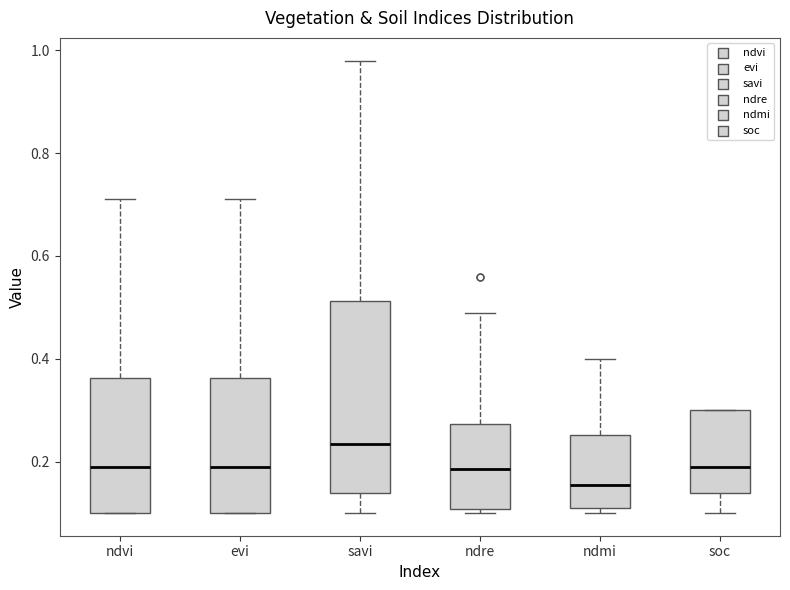

Reading left to right, read every box against the y-axis: the position of its median line, the range the box covers, and the ends of its whiskers. The values are not printed on the chart, so give them approximately, as read against the axis.

ndvi: median 0.20, box 0.10 to 0.36, whiskers 0.10 to 0.72
evi: median 0.20, box 0.10 to 0.36, whiskers 0.10 to 0.72
savi: median 0.24, box 0.14 to 0.52, whiskers 0.10 to 0.98
ndre: median 0.18, box 0.10 to 0.28, whiskers 0.10 (just below the box's lower edge) to 0.50
ndmi: median 0.16, box 0.12 to 0.26, whiskers 0.10 to 0.40
soc: median 0.20, box 0.14 to 0.30, whiskers 0.10 to 0.30